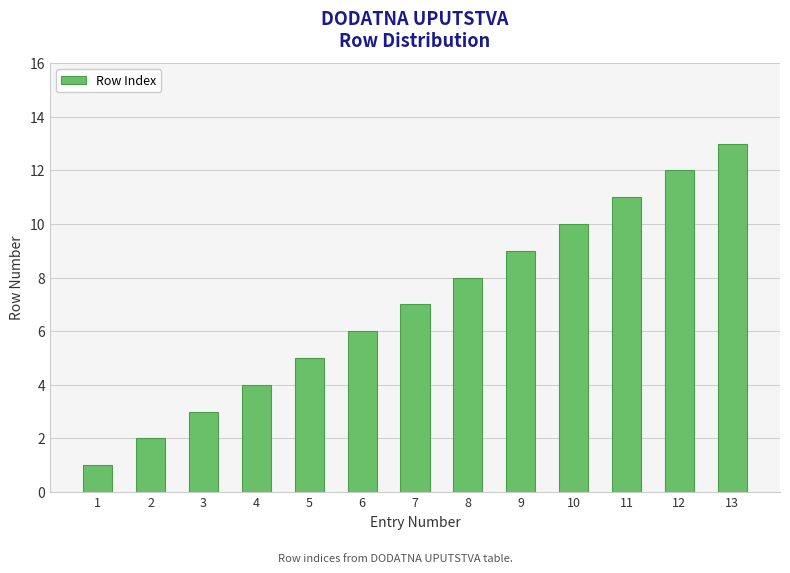

What is the value of the 4th bar from the left?

4